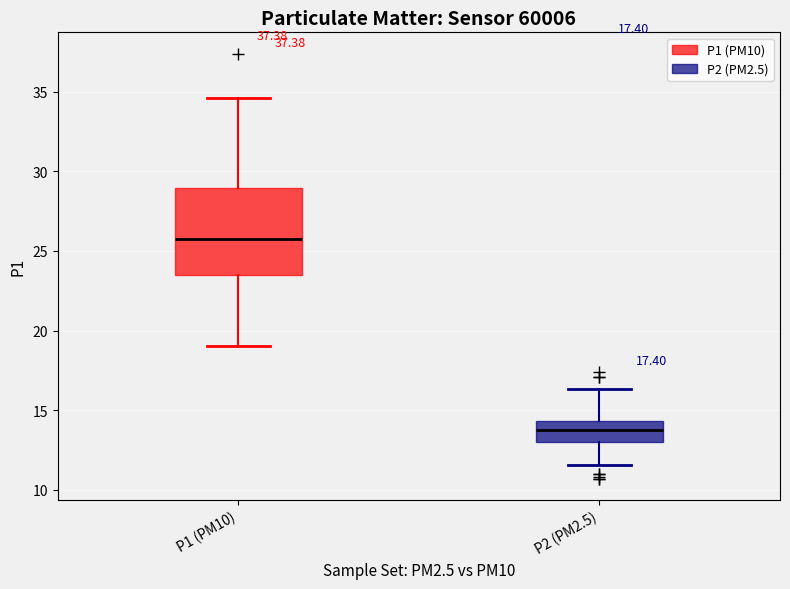

Which box has the highest median line?

P1 (PM10)